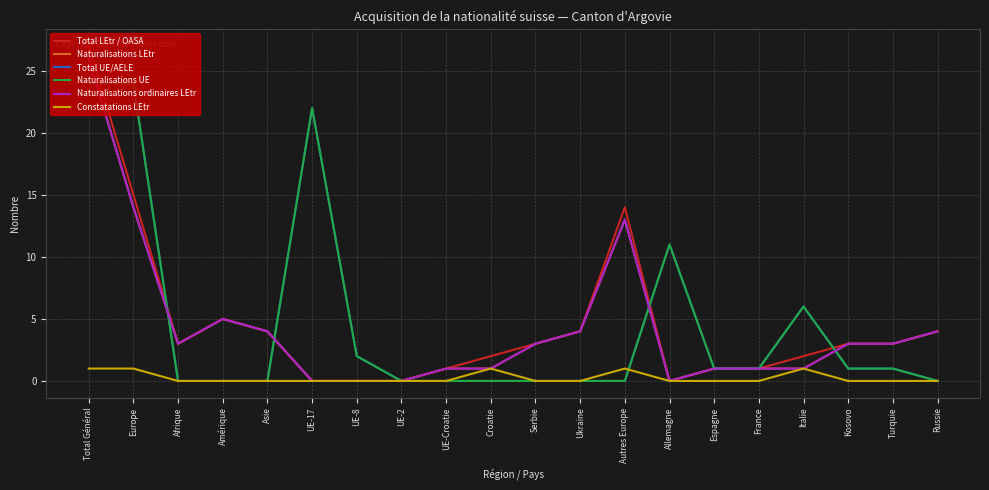

Reading left to right, list all the values displayed in this chart.

Total LEtr / OASA: Total Général=27	Europe=15	Afrique=3	Amérique=5	Asie=4	UE-17=0	UE-8=0	UE-2=0	UE-Croatie=1	Croatie=2	Serbie=3	Ukraine=4	Autres Europe=14	Allemagne=0	Espagne=1	France=1	Italie=2	Kosovo=3	Turquie=3	Russie=4
Naturalisations LEtr: Total Général=26	Europe=14	Afrique=3	Amérique=5	Asie=4	UE-17=0	UE-8=0	UE-2=0	UE-Croatie=1	Croatie=1	Serbie=3	Ukraine=4	Autres Europe=13	Allemagne=0	Espagne=1	France=1	Italie=1	Kosovo=3	Turquie=3	Russie=4
Total UE/AELE: Total Général=24	Europe=24	Afrique=0	Amérique=0	Asie=0	UE-17=22	UE-8=2	UE-2=0	UE-Croatie=0	Croatie=0	Serbie=0	Ukraine=0	Autres Europe=0	Allemagne=11	Espagne=1	France=1	Italie=6	Kosovo=1	Turquie=1	Russie=0
Naturalisations UE: Total Général=24	Europe=24	Afrique=0	Amérique=0	Asie=0	UE-17=22	UE-8=2	UE-2=0	UE-Croatie=0	Croatie=0	Serbie=0	Ukraine=0	Autres Europe=0	Allemagne=11	Espagne=1	France=1	Italie=6	Kosovo=1	Turquie=1	Russie=0
Naturalisations ordinaires LEtr: Total Général=26	Europe=14	Afrique=3	Amérique=5	Asie=4	UE-17=0	UE-8=0	UE-2=0	UE-Croatie=1	Croatie=1	Serbie=3	Ukraine=4	Autres Europe=13	Allemagne=0	Espagne=1	France=1	Italie=1	Kosovo=3	Turquie=3	Russie=4
Constatations LEtr: Total Général=1	Europe=1	Afrique=0	Amérique=0	Asie=0	UE-17=0	UE-8=0	UE-2=0	UE-Croatie=0	Croatie=1	Serbie=0	Ukraine=0	Autres Europe=1	Allemagne=0	Espagne=0	France=0	Italie=1	Kosovo=0	Turquie=0	Russie=0